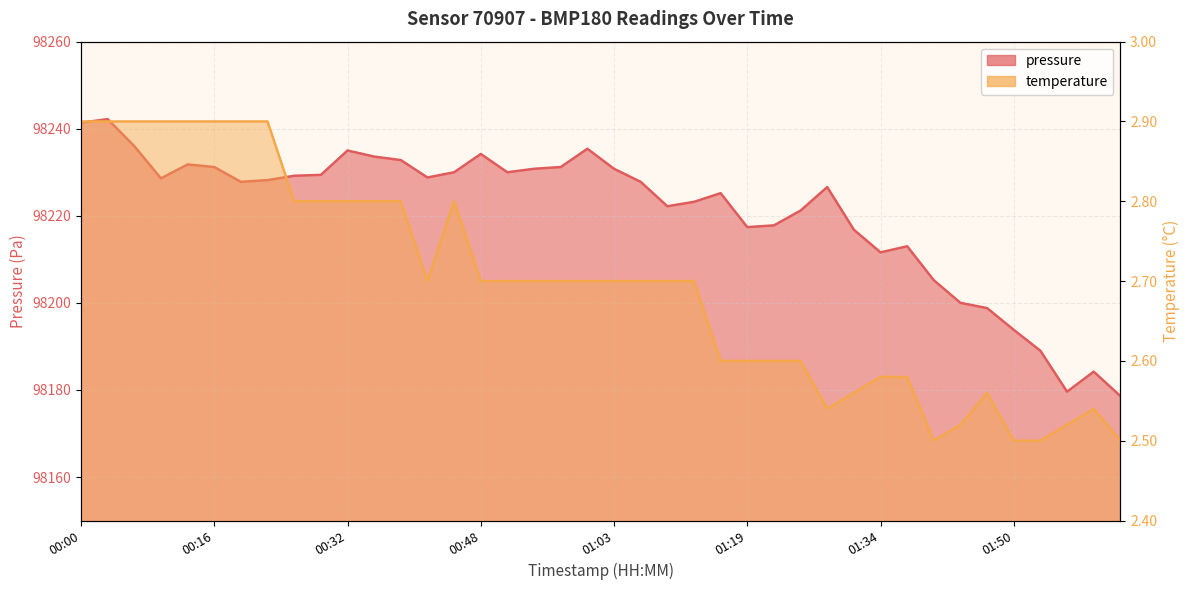

At which category does temperature reach its first local peak?

00:44